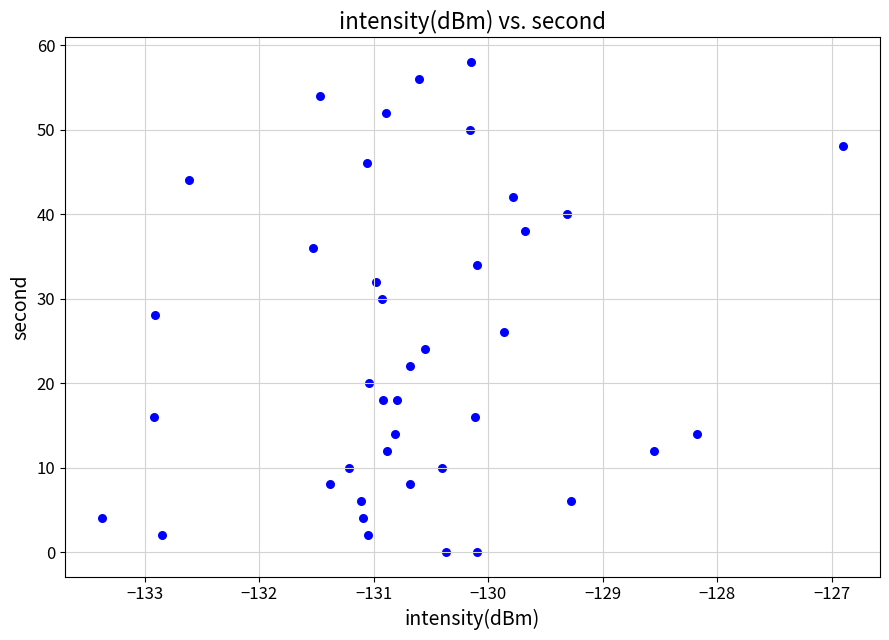

What is the range of Y values (max minus min)?

58